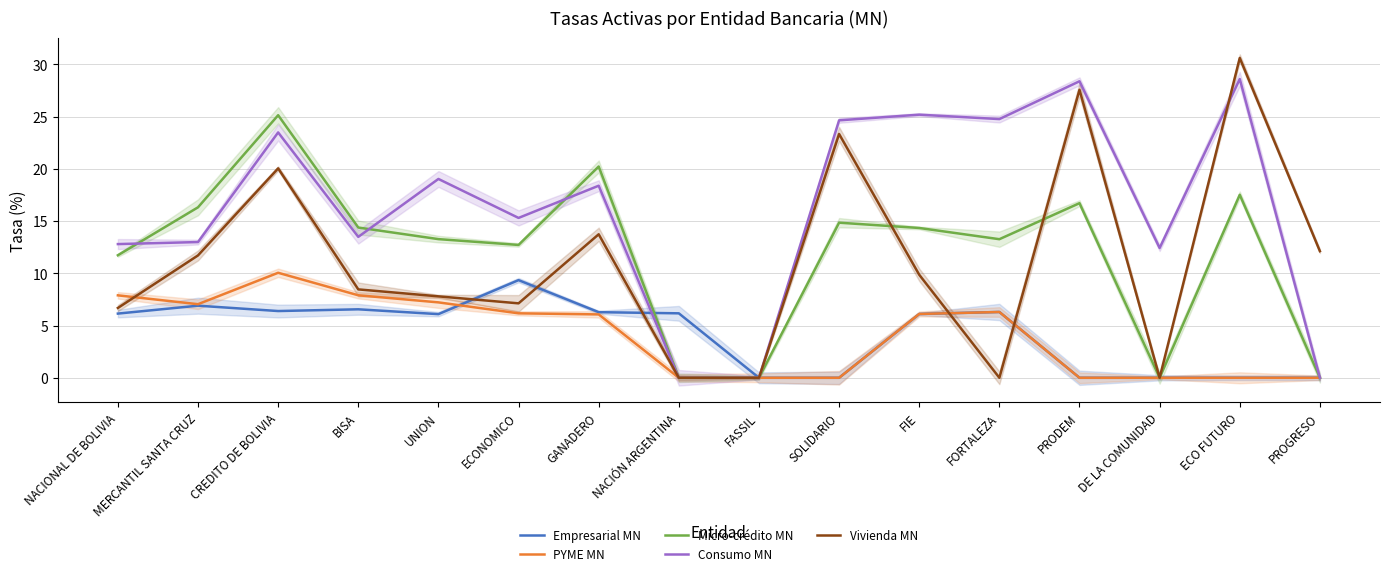

What are all the series names shown in the legend?

Empresarial MN, PYME MN, Micro-crédito MN, Consumo MN, Vivienda MN